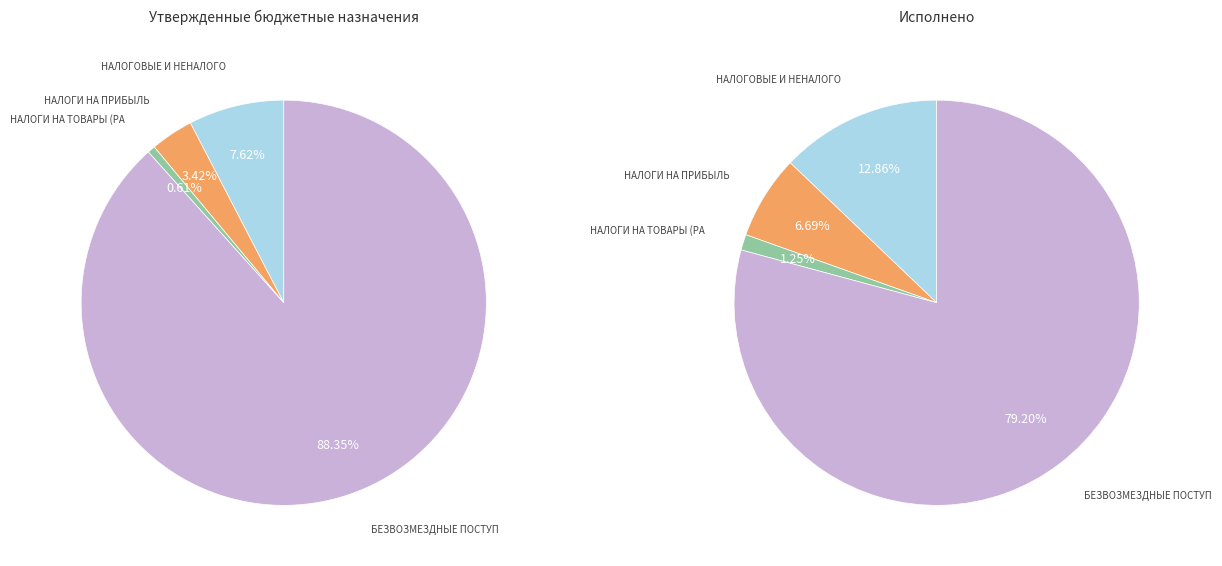

What percentage is the НАЛОГОВЫЕ И НЕНАЛОГОВЫЕ ДОХОДЫ slice, to the nearest percent?

13%